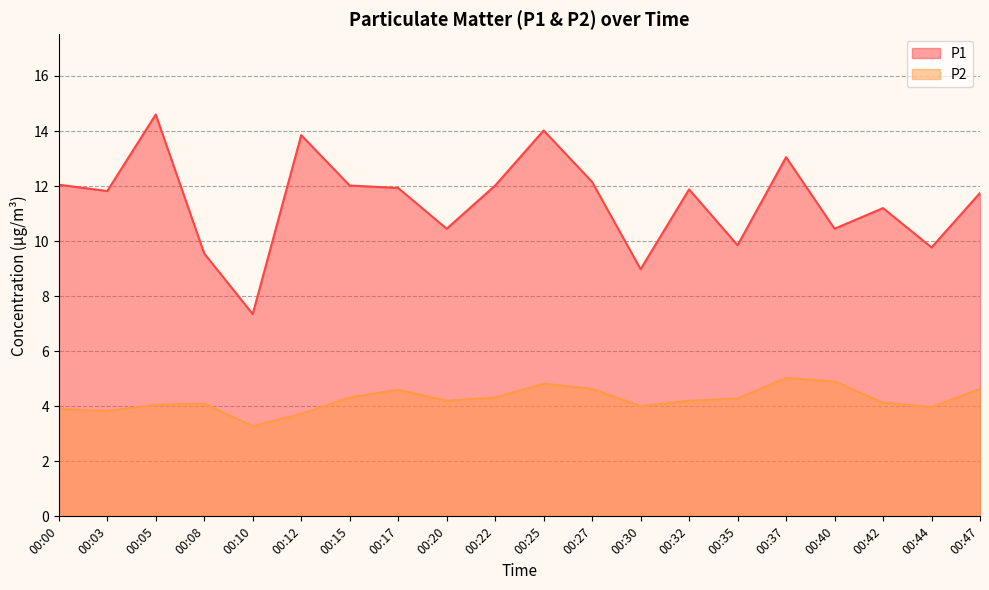

Is the value of P1 at 00:00 greater than the value of P2 at 00:35?

Yes